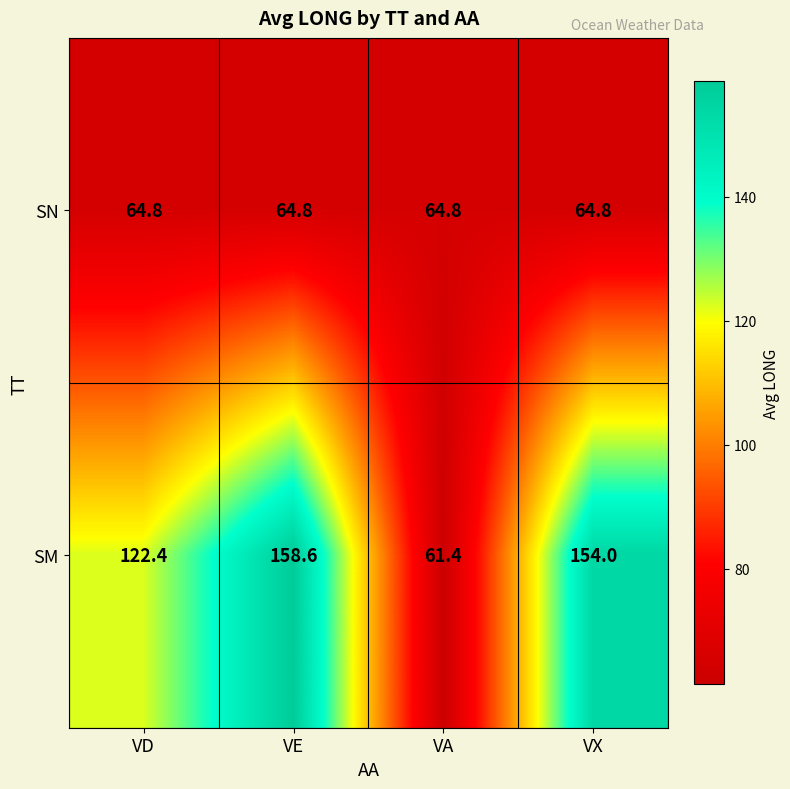

Count the number of data series in this chart.

2